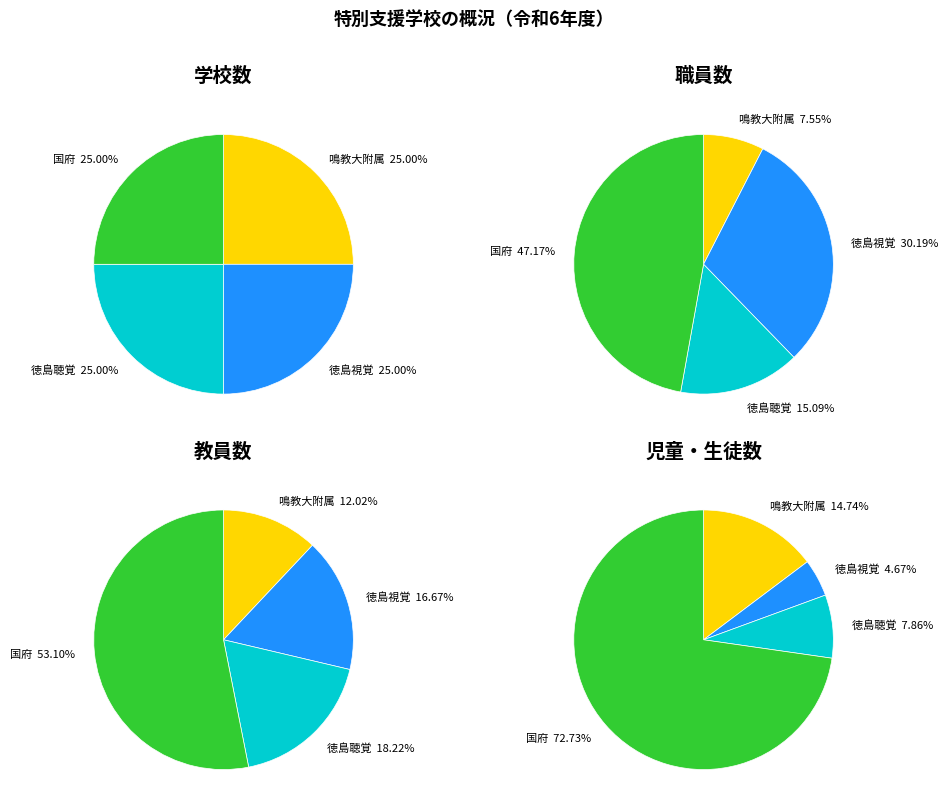

Which category has the smallest portion of the pie?

鳴教大附属